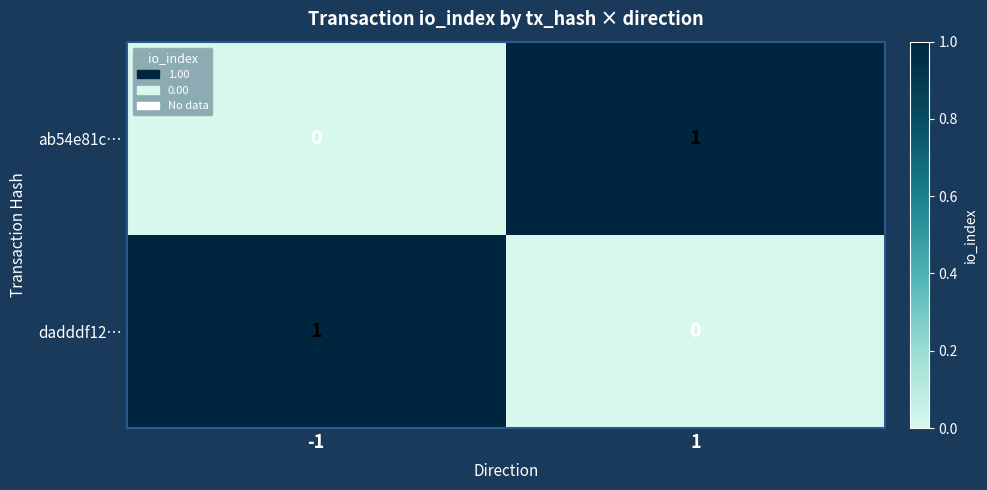

What is the spread (max minus min) of values at -1?

1